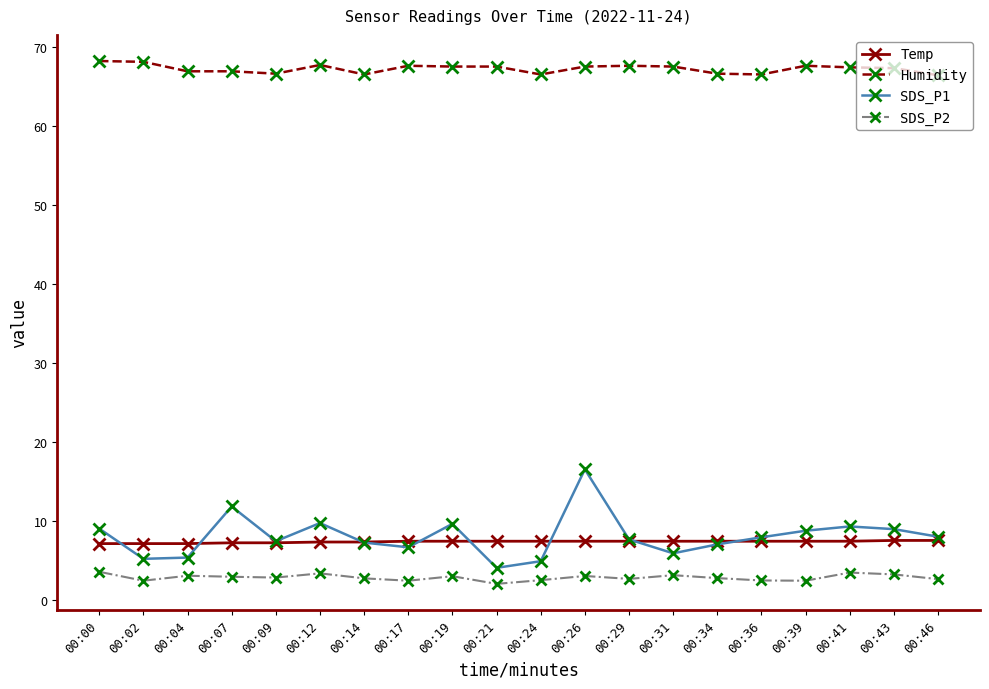

In SDS_P2, how many points are lower than both neighbors (excluding endpoints)?

6